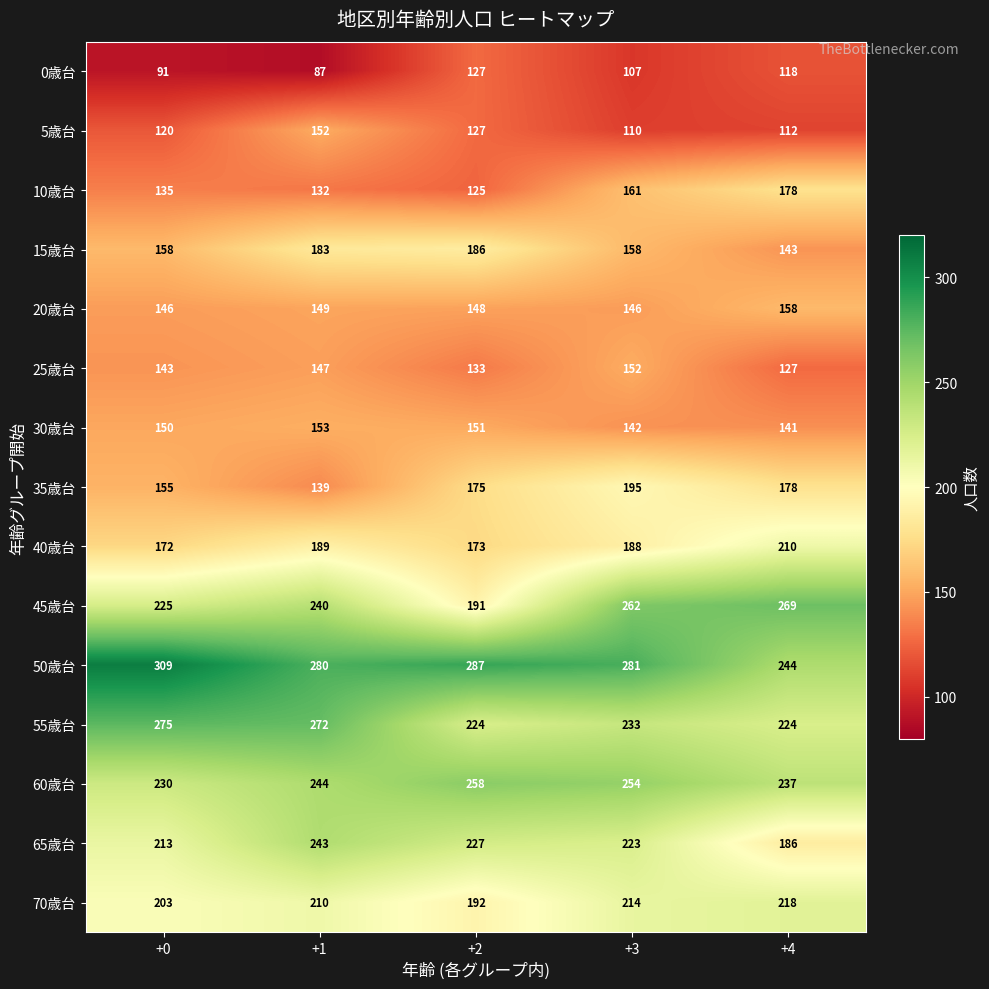

What is the lowest value of the 60歳台 series?

230